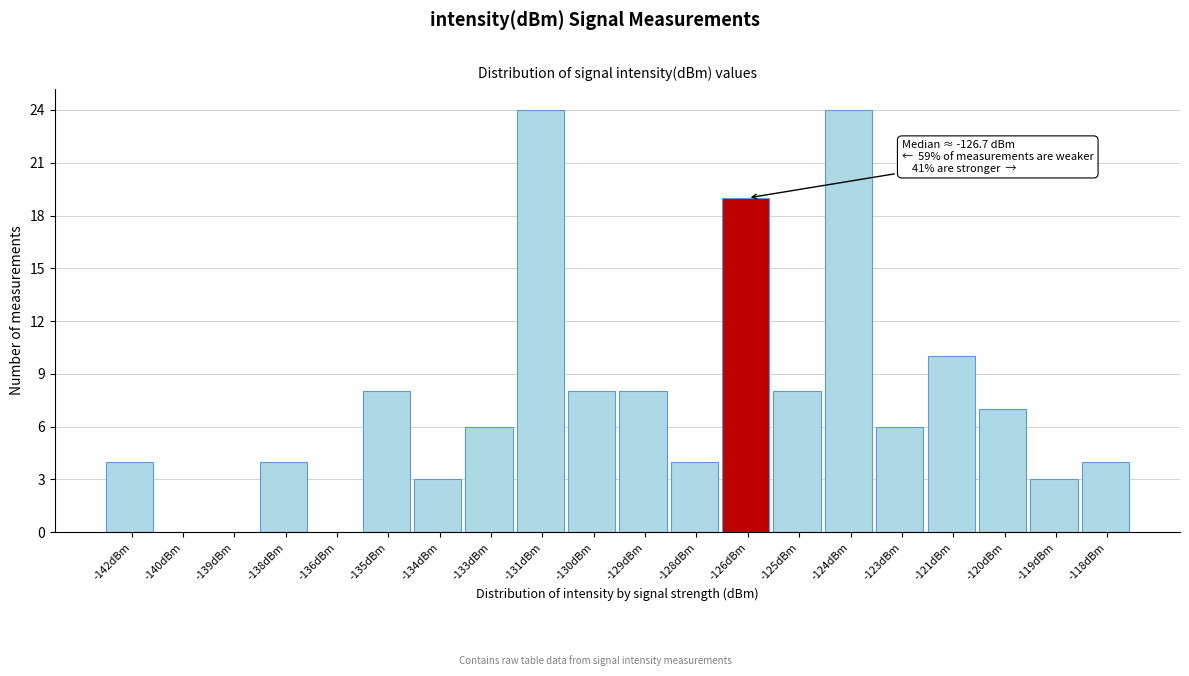

Reading left to right, transcribe all the data shown in this chart.

-142dBm=4	-140dBm=0	-139dBm=0	-138dBm=4	-136dBm=0	-135dBm=8	-134dBm=3	-133dBm=6	-131dBm=24	-130dBm=8	-129dBm=8	-128dBm=4	-126dBm=19	-125dBm=8	-124dBm=24	-123dBm=6	-121dBm=10	-120dBm=7	-119dBm=3	-118dBm=4